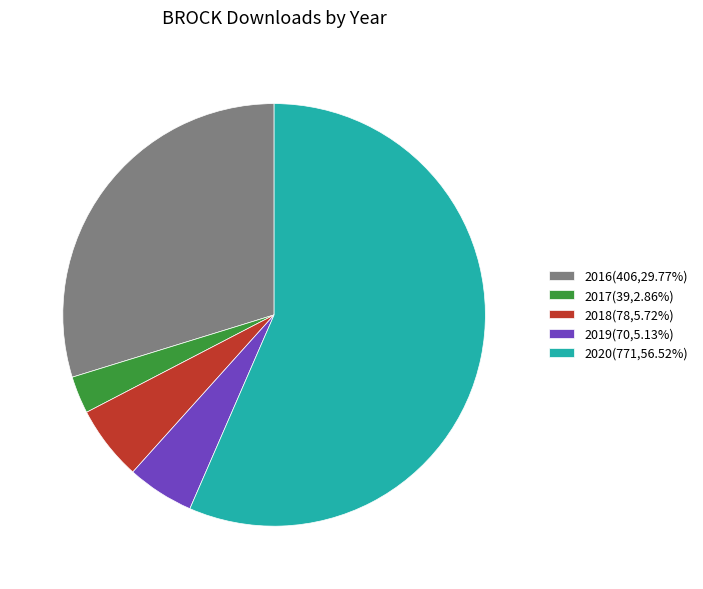

Is there a majority slice in this chart?

Yes